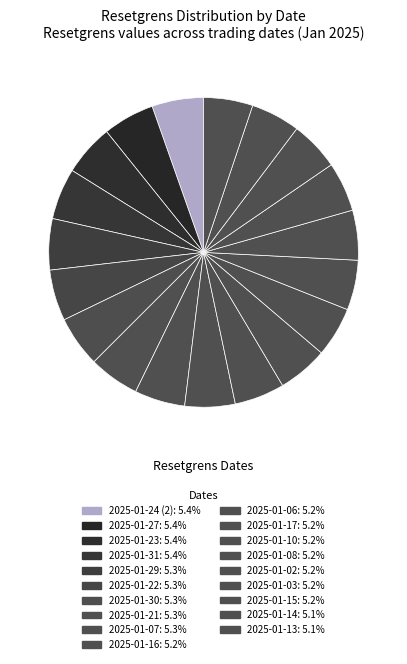

How many slices are in this pie chart?

19